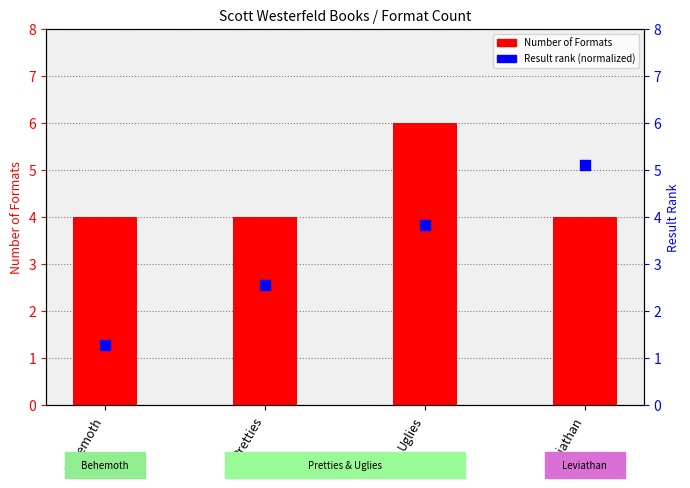

At how many categories does at least one series exceed 3?

4